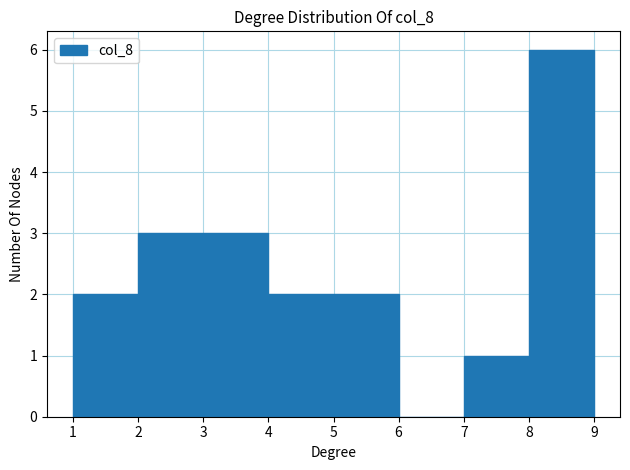

Reading left to right, list every bar in this chart as the range it spans on the x-axis followed by its height. The values are not printed on the chart, so give them approximately, as read against the axis.

1 to 2: 2
2 to 3: 3
3 to 4: 3
4 to 5: 2
5 to 6: 2
6 to 7: 0
7 to 8: 1
8 to 9: 6